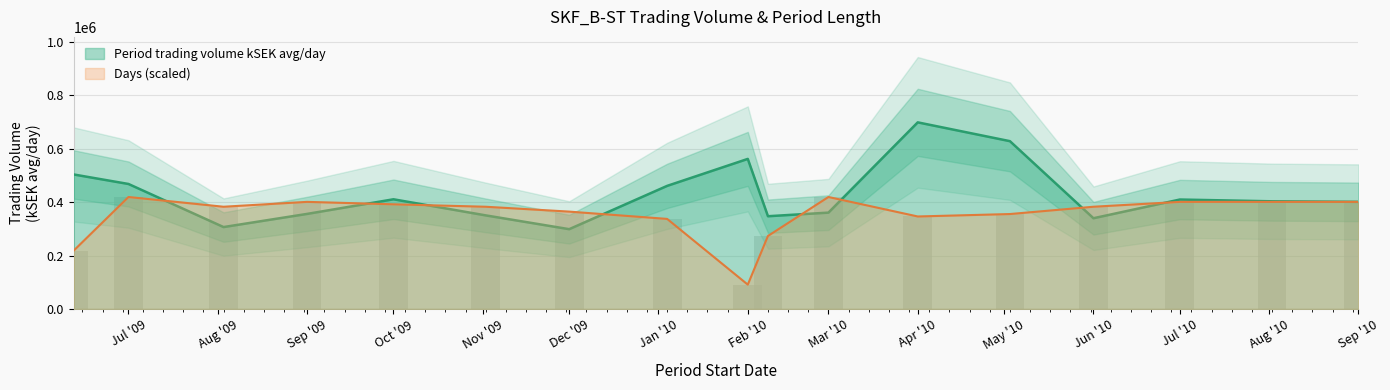

What is the sum of all Period trading volume kSEK avg/day values?

7307811.2